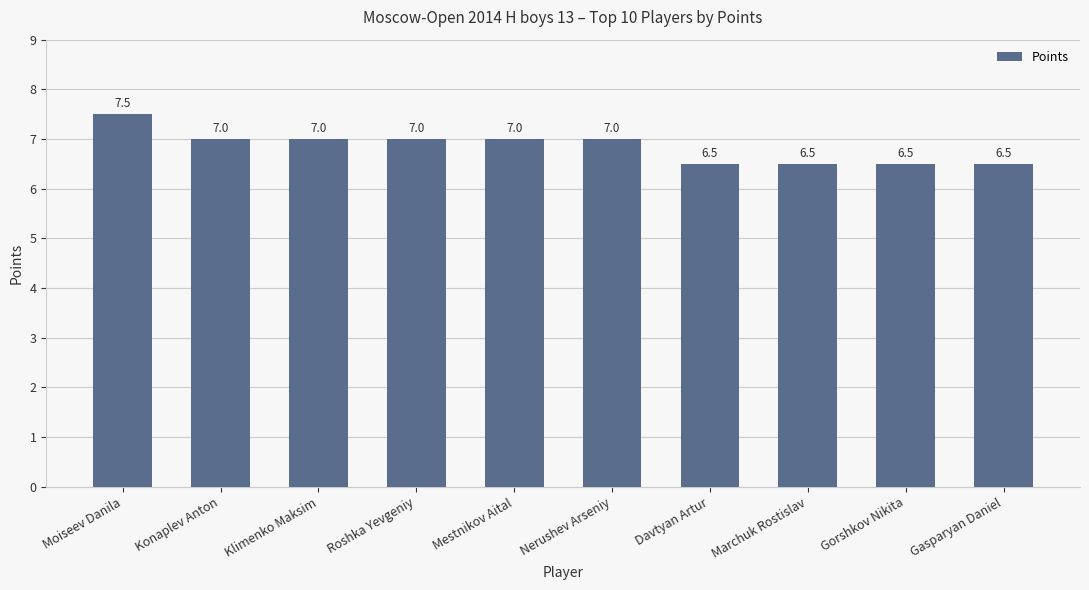

What is the minimum value shown in the chart?

6.5